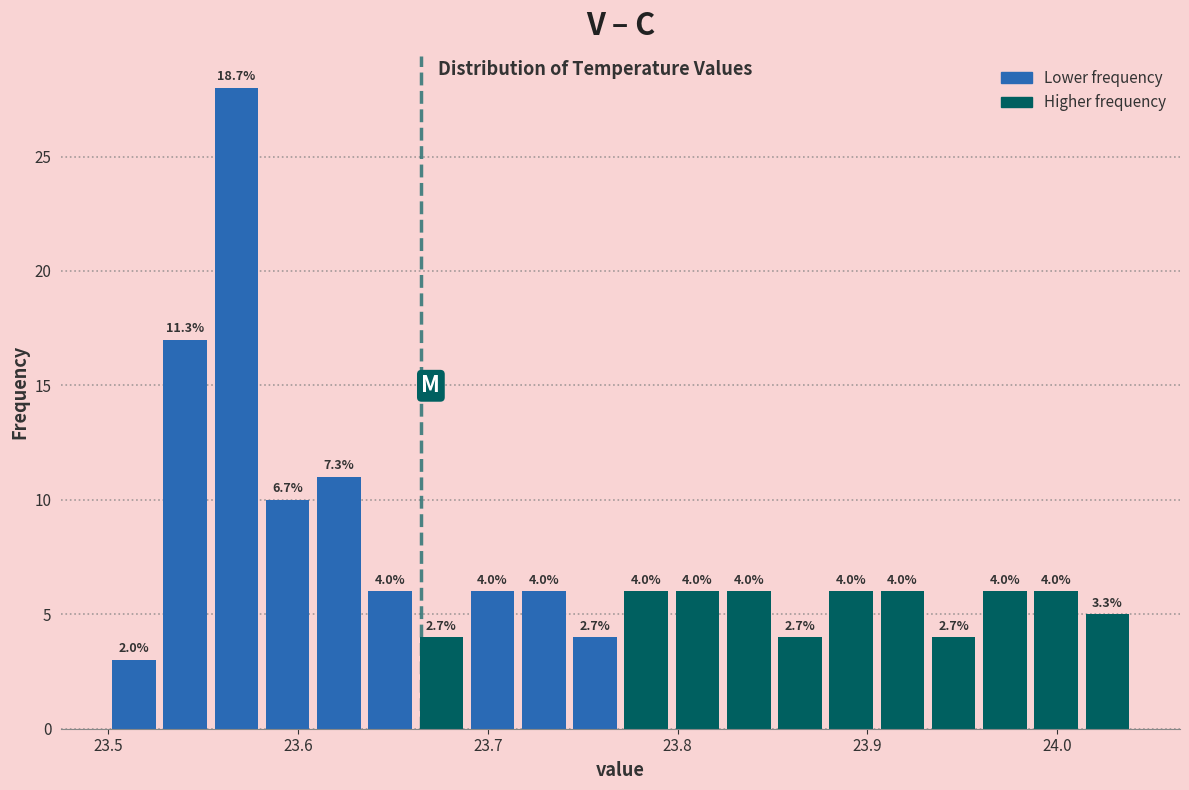

Around what value on the x-axis is the tallest bar? Give the approximate position of its centre, as read against the axis.

23.57